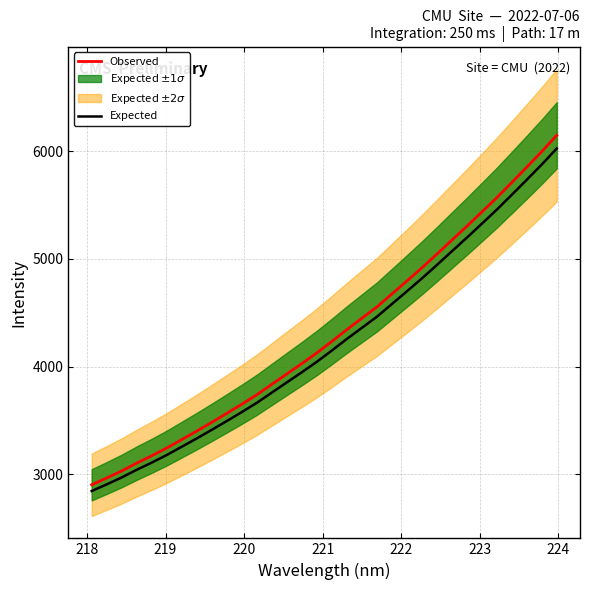

What is the maximum value for Expected?

6025.0